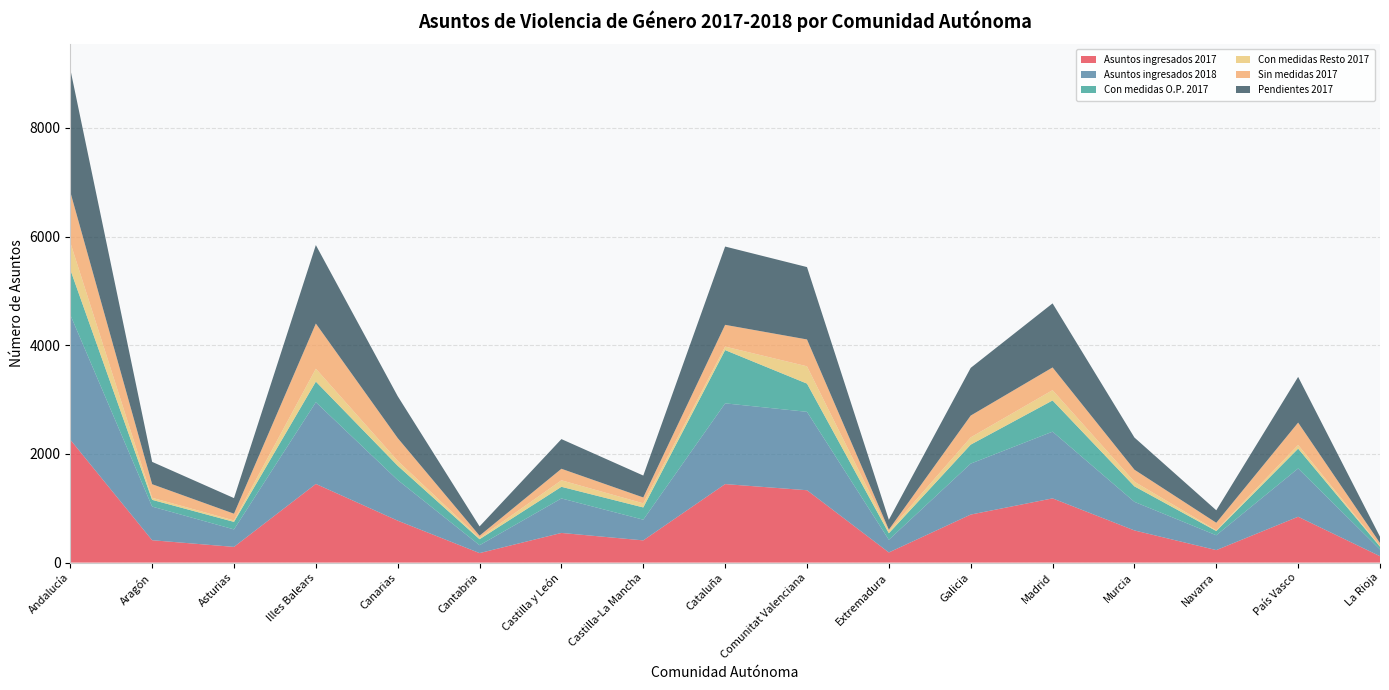

Reading left to right, what are all the values shown in this chart?

Asuntos ingresados 2017: Andalucía=2263	Aragón=412	Asturias=289	Illes Balears=1448	Canarias=772	Cantabria=175	Castilla y León=546	Castilla-La Mancha=409	Cataluña=1445	Comunitat Valenciana=1332	Extremadura=187	Galicia=884	Madrid=1182	Murcia=592	Navarra=230	País Vasco=844	La Rioja=118
Asuntos ingresados 2018: Andalucía=2299	Aragón=619	Asturias=322	Illes Balears=1504	Canarias=748	Cantabria=145	Castilla y León=635	Castilla-La Mancha=381	Cataluña=1486	Comunitat Valenciana=1443	Extremadura=233	Galicia=938	Madrid=1228	Murcia=526	Navarra=273	País Vasco=889	La Rioja=124
Con medidas O.P. 2017: Andalucía=831	Aragón=124	Asturias=138	Illes Balears=379	Canarias=262	Cantabria=110	Castilla y León=214	Castilla-La Mancha=225	Cataluña=980	Comunitat Valenciana=519	Extremadura=120	Galicia=349	Madrid=574	Murcia=285	Navarra=78	País Vasco=364	La Rioja=51
Con medidas Resto 2017: Andalucía=501	Aragón=38	Asturias=27	Illes Balears=238	Canarias=91	Cantabria=24	Castilla y León=120	Castilla-La Mancha=76	Cataluña=65	Comunitat Valenciana=319	Extremadura=40	Galicia=134	Madrid=190	Murcia=86	Navarra=13	País Vasco=68	La Rioja=11
Sin medidas 2017: Andalucía=931	Aragón=250	Asturias=124	Illes Balears=831	Canarias=419	Cantabria=41	Castilla y León=212	Castilla-La Mancha=108	Cataluña=400	Comunitat Valenciana=494	Extremadura=27	Galicia=401	Madrid=418	Murcia=221	Navarra=139	País Vasco=412	La Rioja=56
Pendientes 2017: Andalucía=2259	Aragón=411	Asturias=287	Illes Balears=1444	Canarias=771	Cantabria=171	Castilla y León=546	Castilla-La Mancha=403	Cataluña=1441	Comunitat Valenciana=1332	Extremadura=181	Galicia=878	Madrid=1179	Murcia=592	Navarra=230	País Vasco=841	La Rioja=116